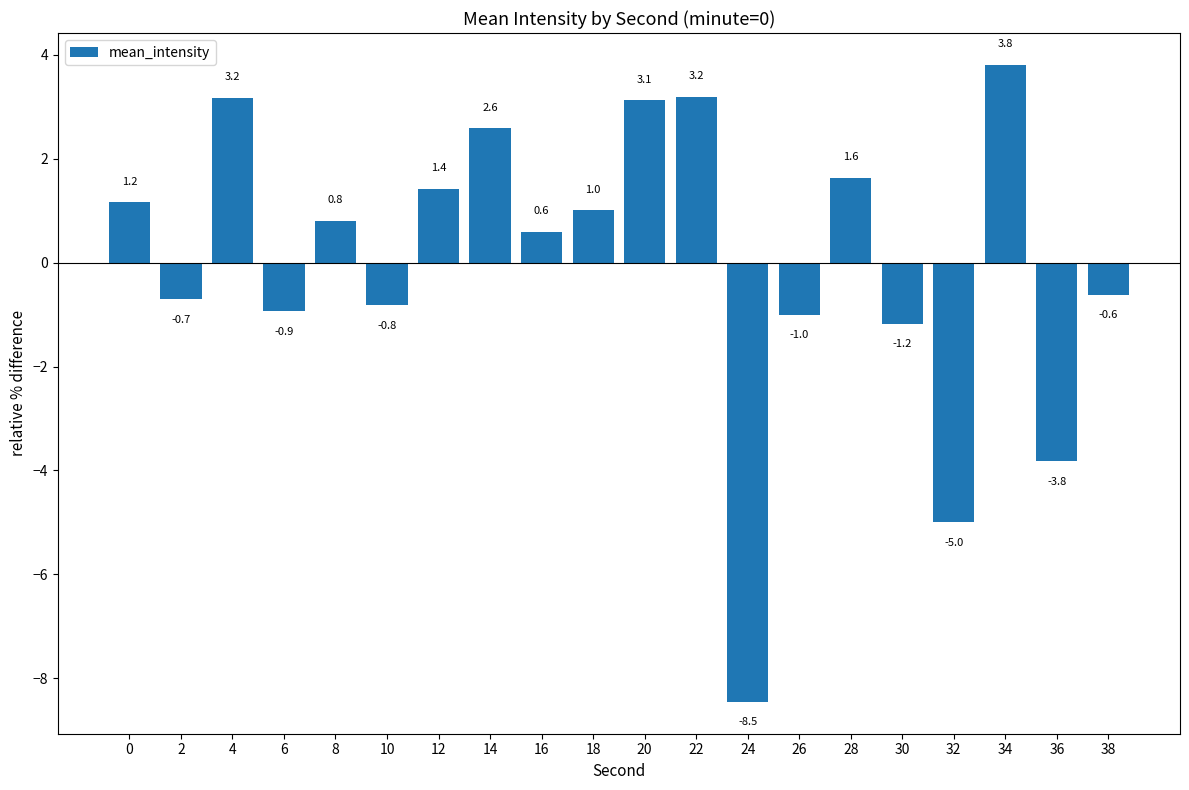

What is the maximum value shown in the chart?

3.8